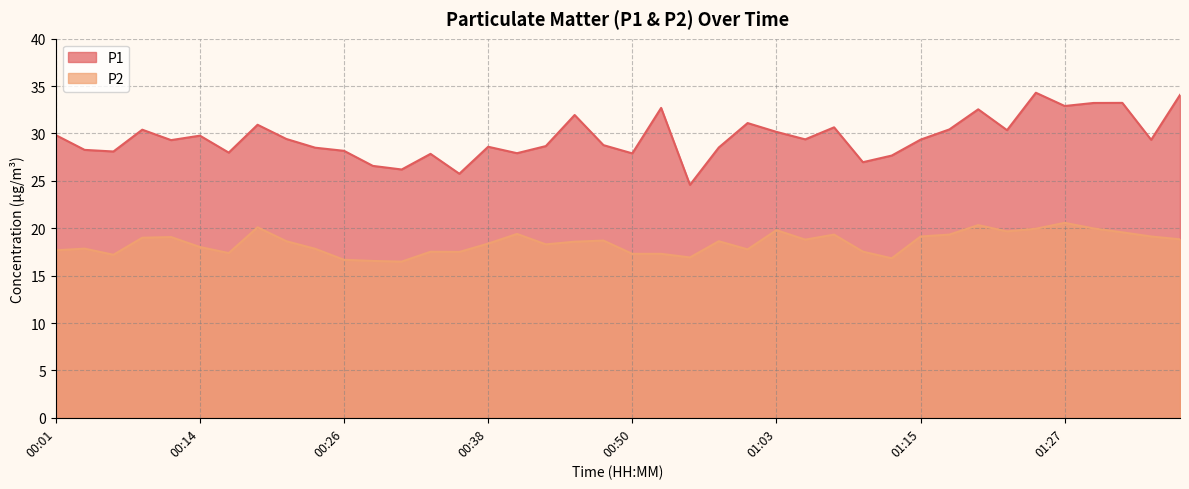

True or false: P2 and P1 cross at least once.

False